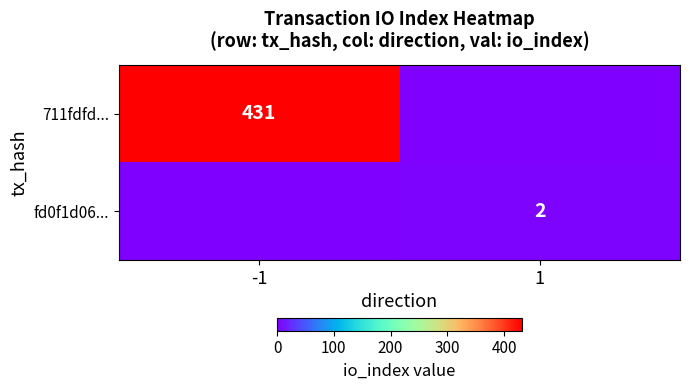

The value of fd0f1d06... at 1 is 2. True or false?

True